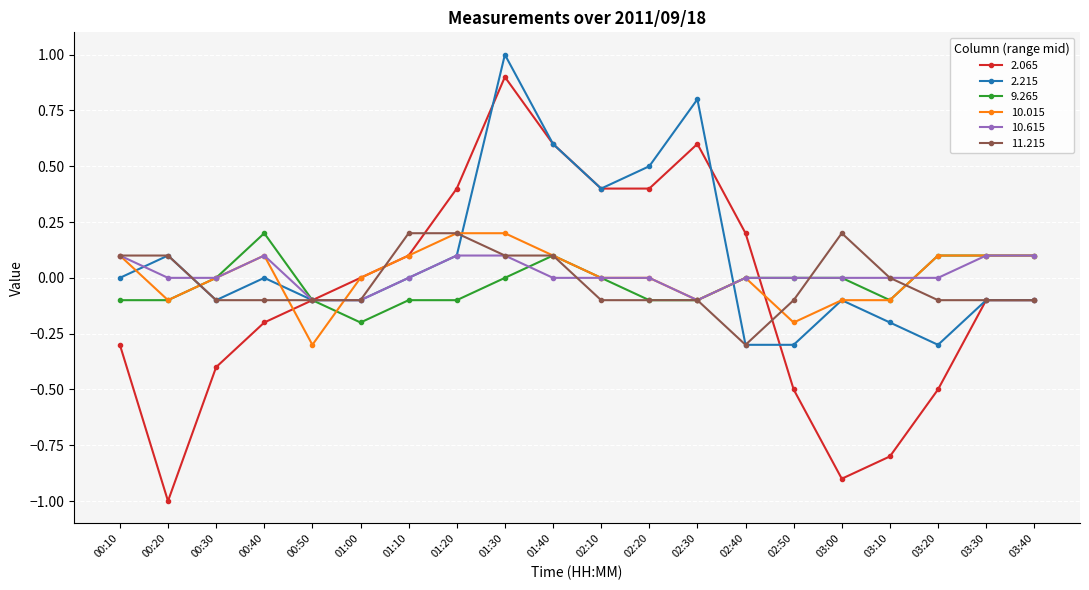

What is the average value of the 2.065 series?

-0.1